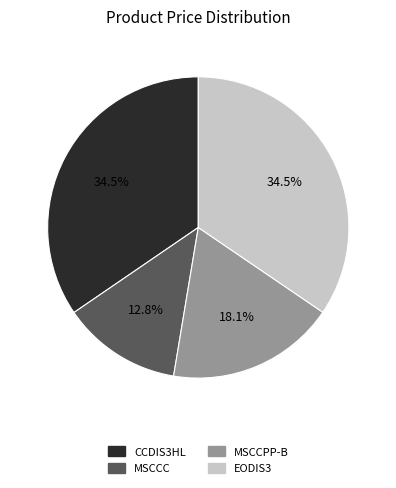

Is it true that MSCCPP-B is 18% of the pie?

True